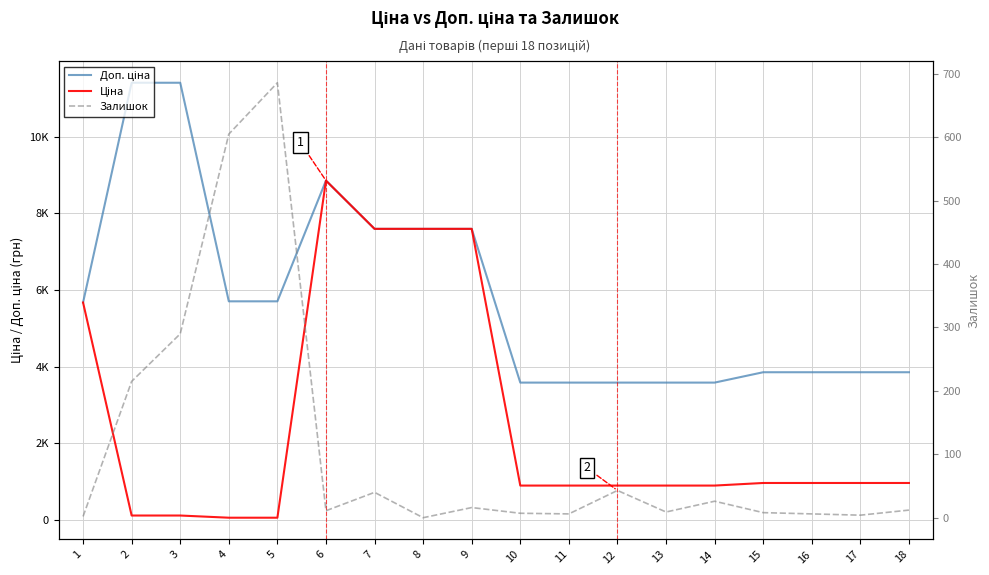

At 12, list the series in order from largest to smallest.

Доп. ціна, Ціна, Залишок